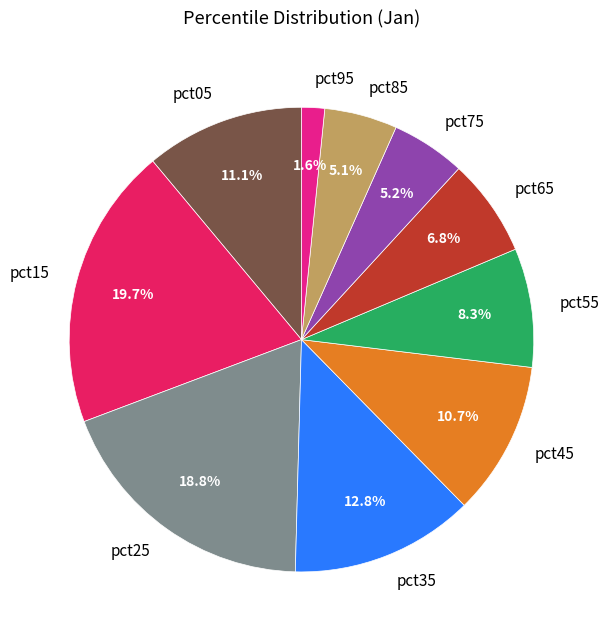

Which slice is the largest?

pct15